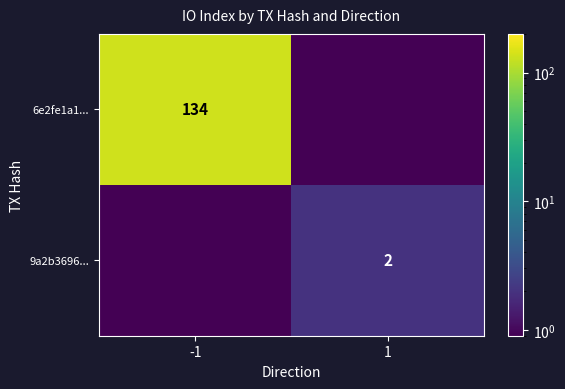

List the series in order of their peak value, highest first.

6e2fe1a1..., 9a2b3696...